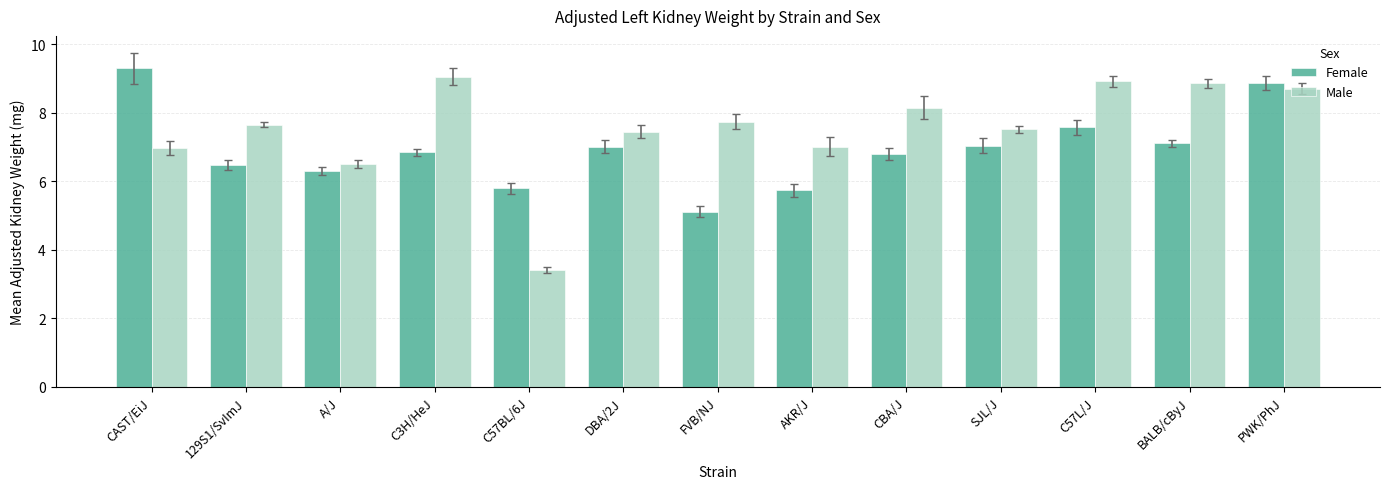

What is the minimum value for Male?

3.4